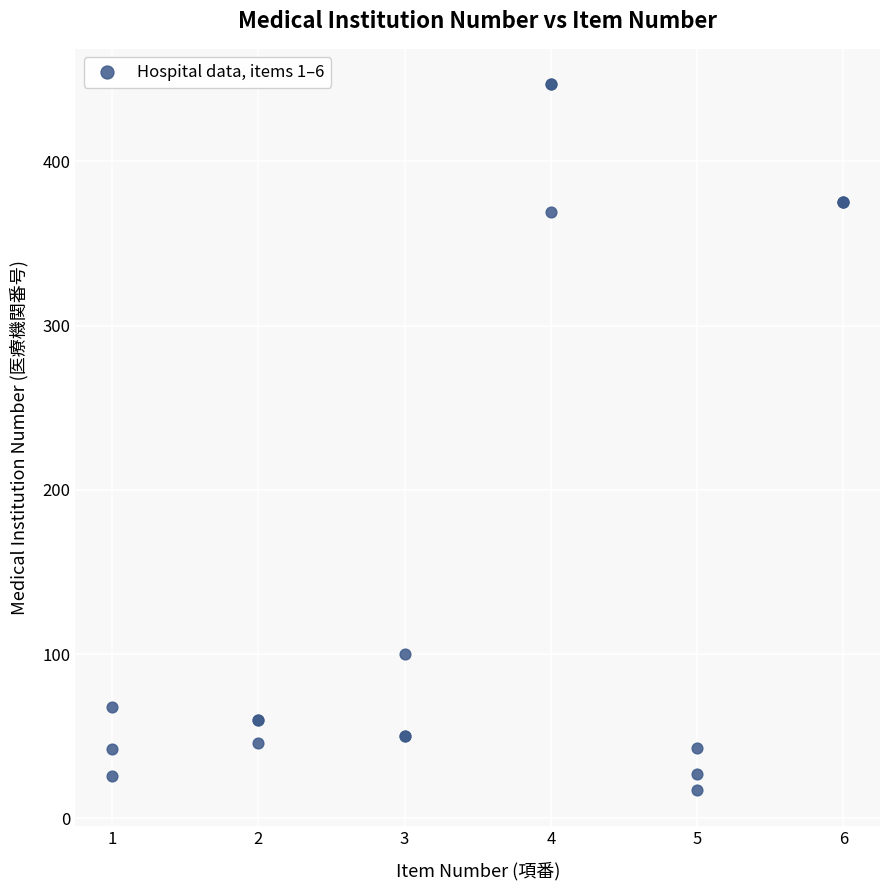

What Y value in the scatter plot is closest to 232?

100